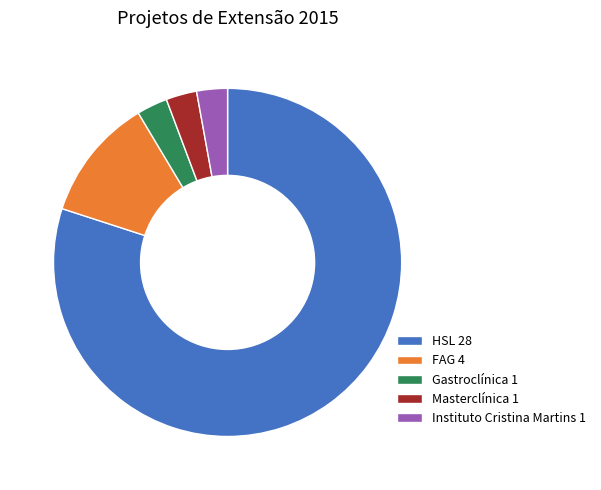

Combined, do Instituto Cristina Martins 1 and FAG 4 account for over 50%?

No